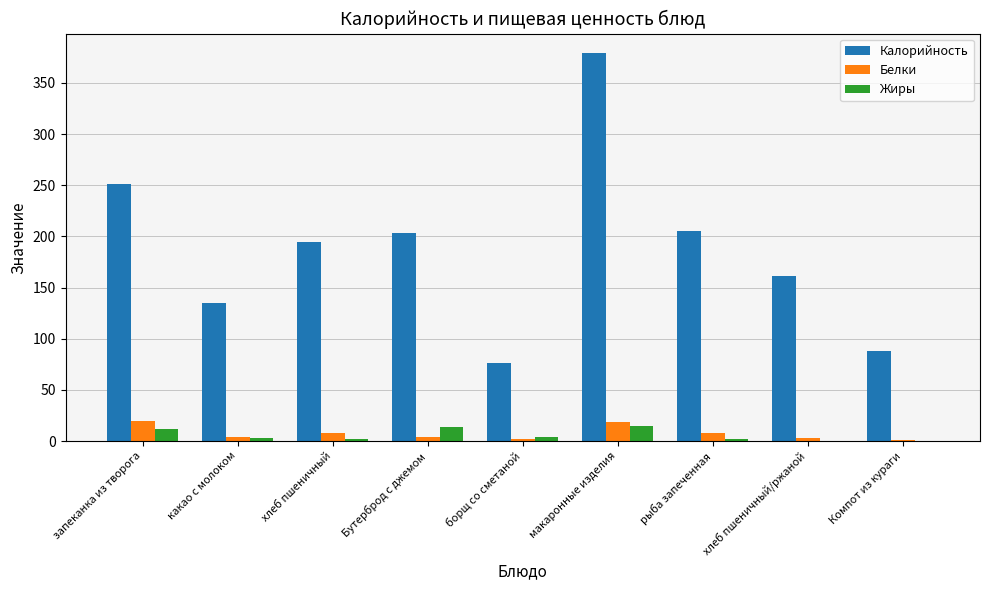

What is the sum of all Белки values?

67.7